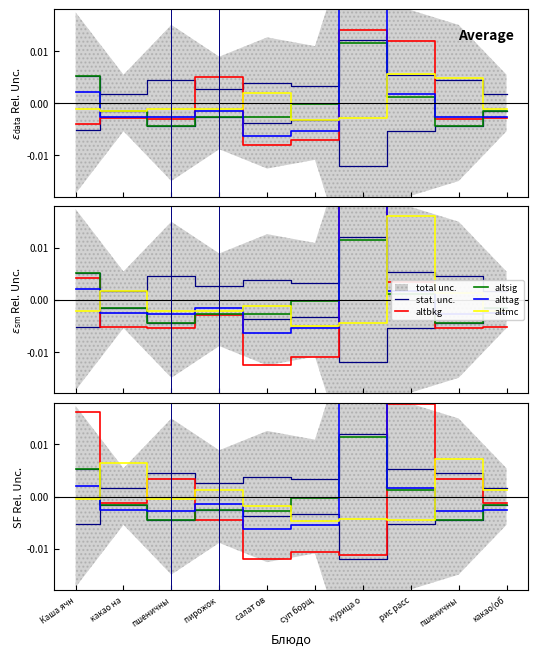

List the series in order of their peak value, highest first.

alttag, altbkg, stat. unc., altsig, altmc